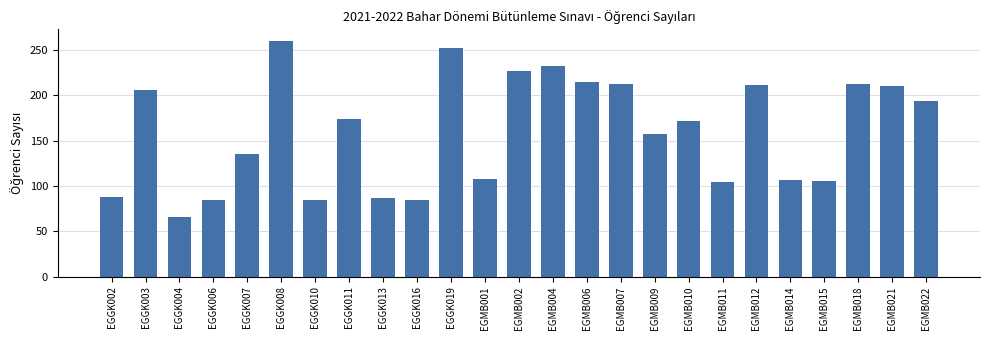

What value does the data have at EGMB010?

172